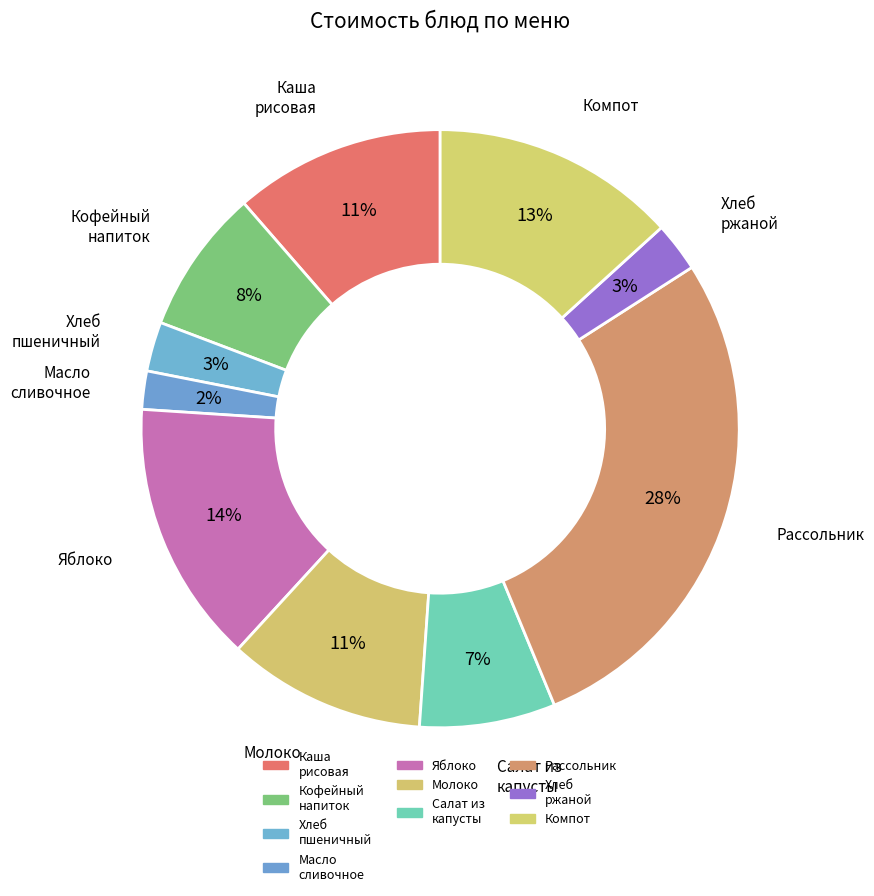

How many segments does this pie chart have?

10